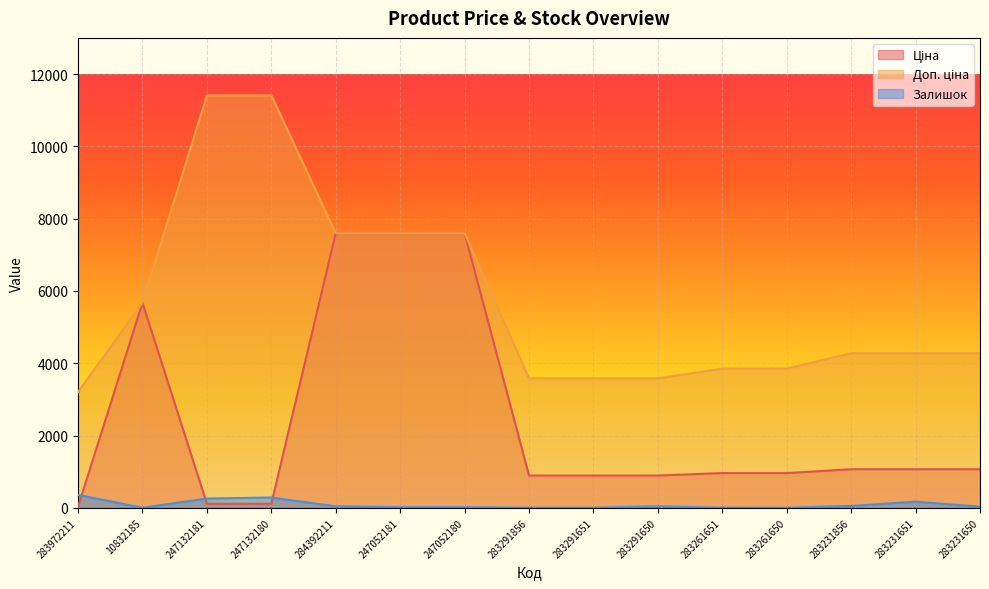

List the labels in order of Ціна value, smallest first.

283972211, 247132181, 247132180, 283291856, 283291651, 283291650, 283261651, 283261650, 283231856, 283231651, 283231650, 10832185, 284392211, 247052181, 247052180